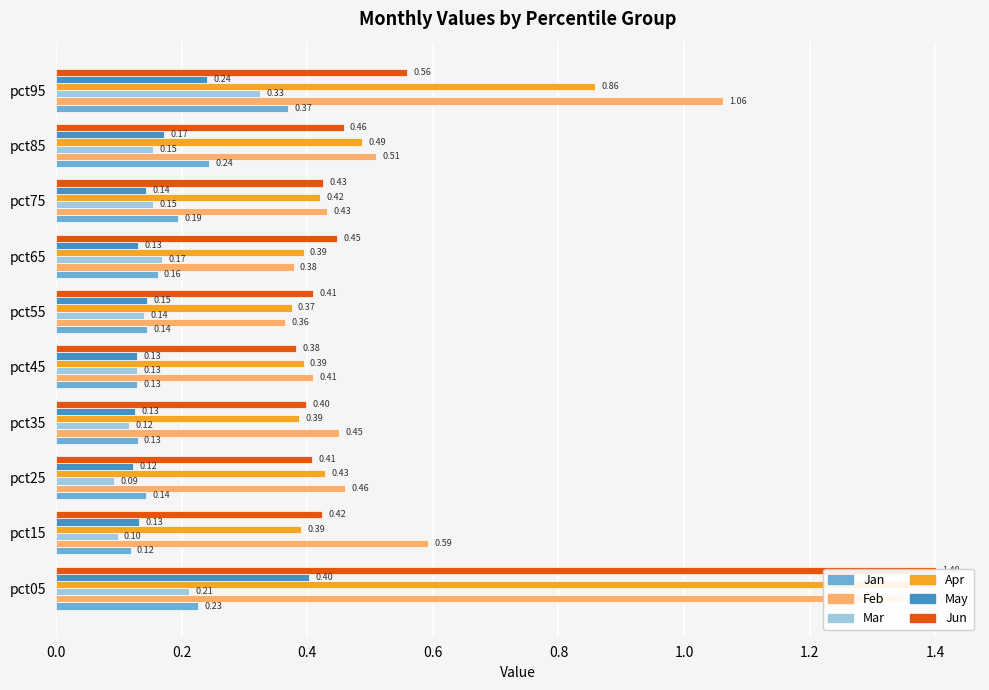

Is it true that May equals 0.1 at pct25?

False